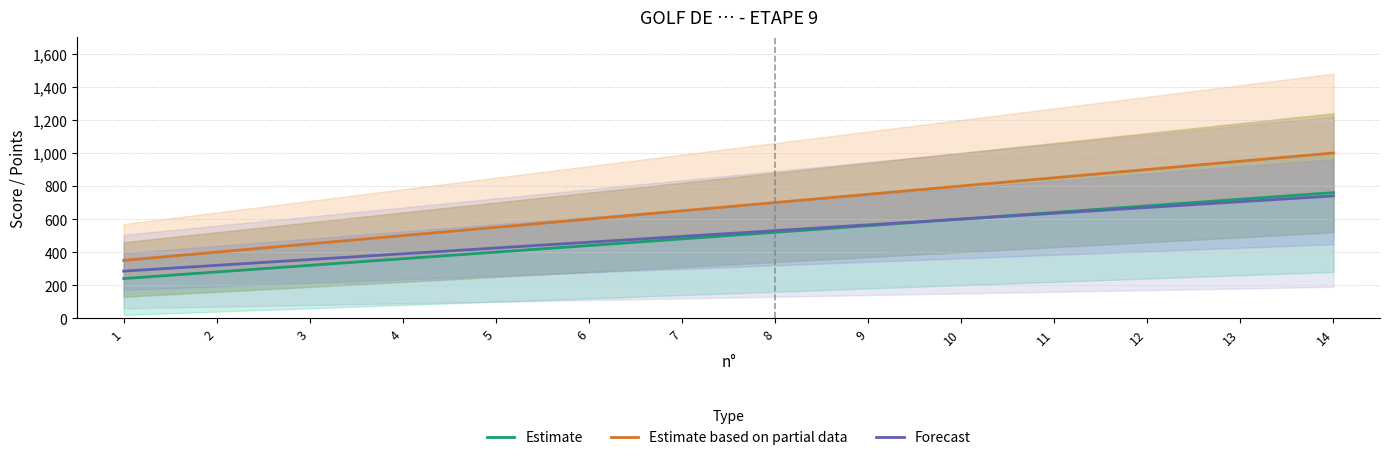

What is the smallest value displayed?

240